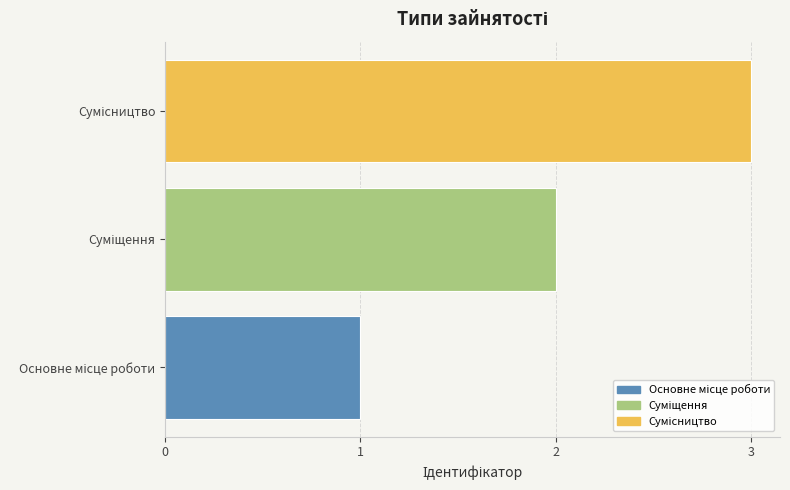

What is the maximum value shown in the chart?

3